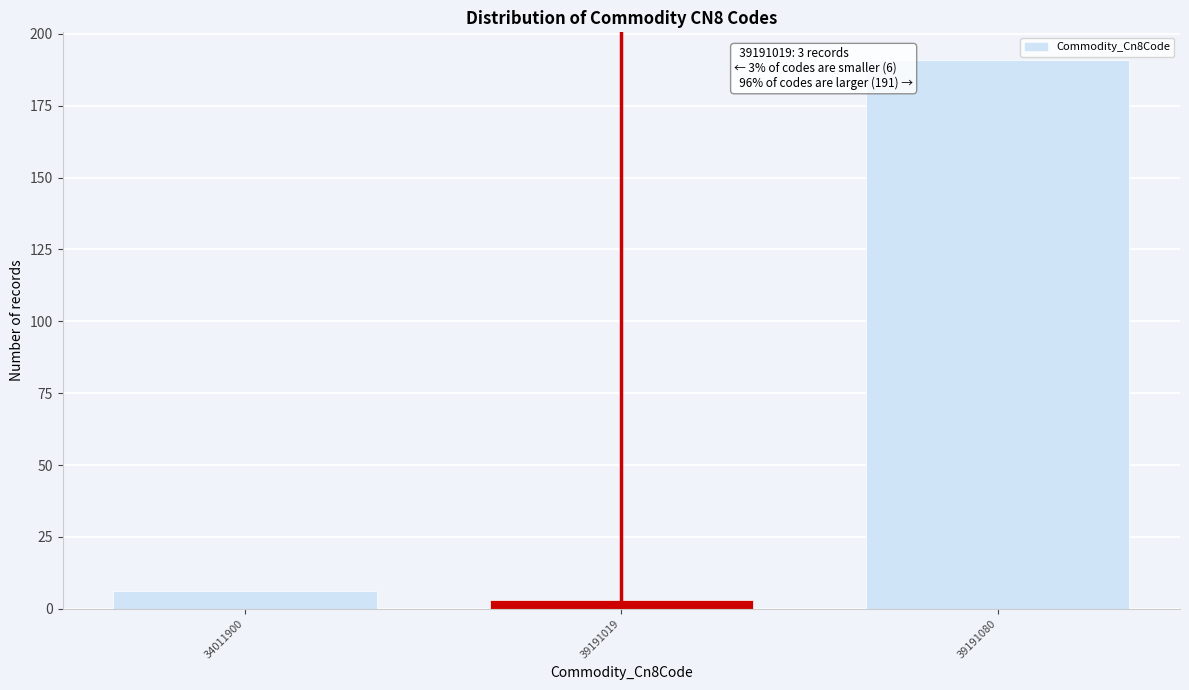

Reading right to left, list all the values displayed in this chart.

191	3	6